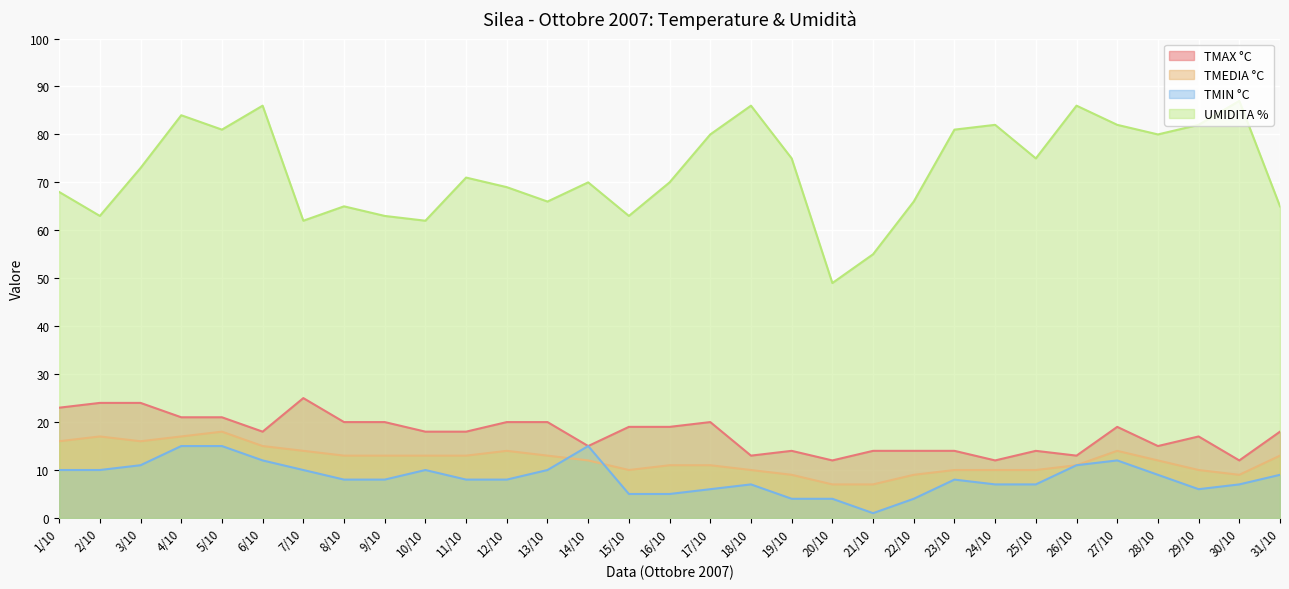

True or false: TMAX °C has a value of 13 at 7/10.

False